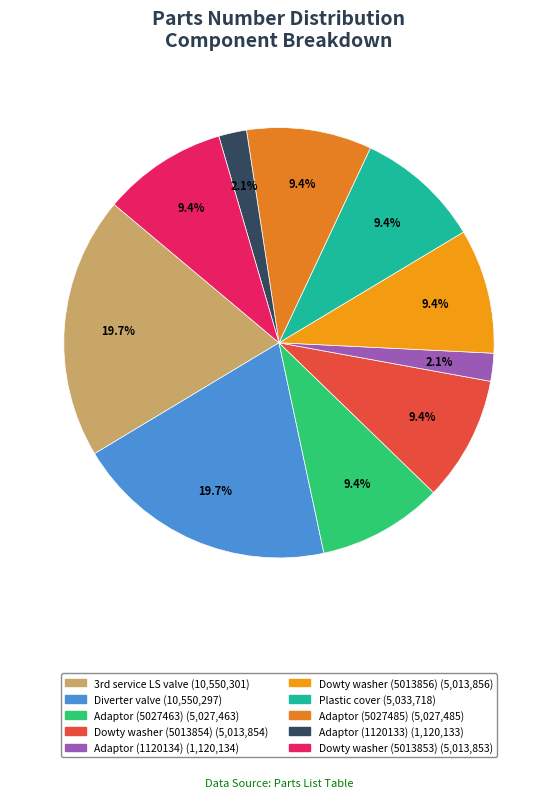

How many slices are in this pie chart?

10